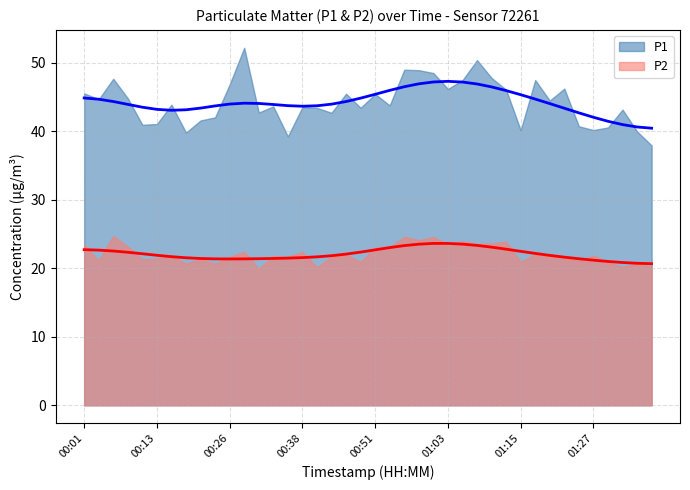

True or false: P2 and P1 cross at least once.

False